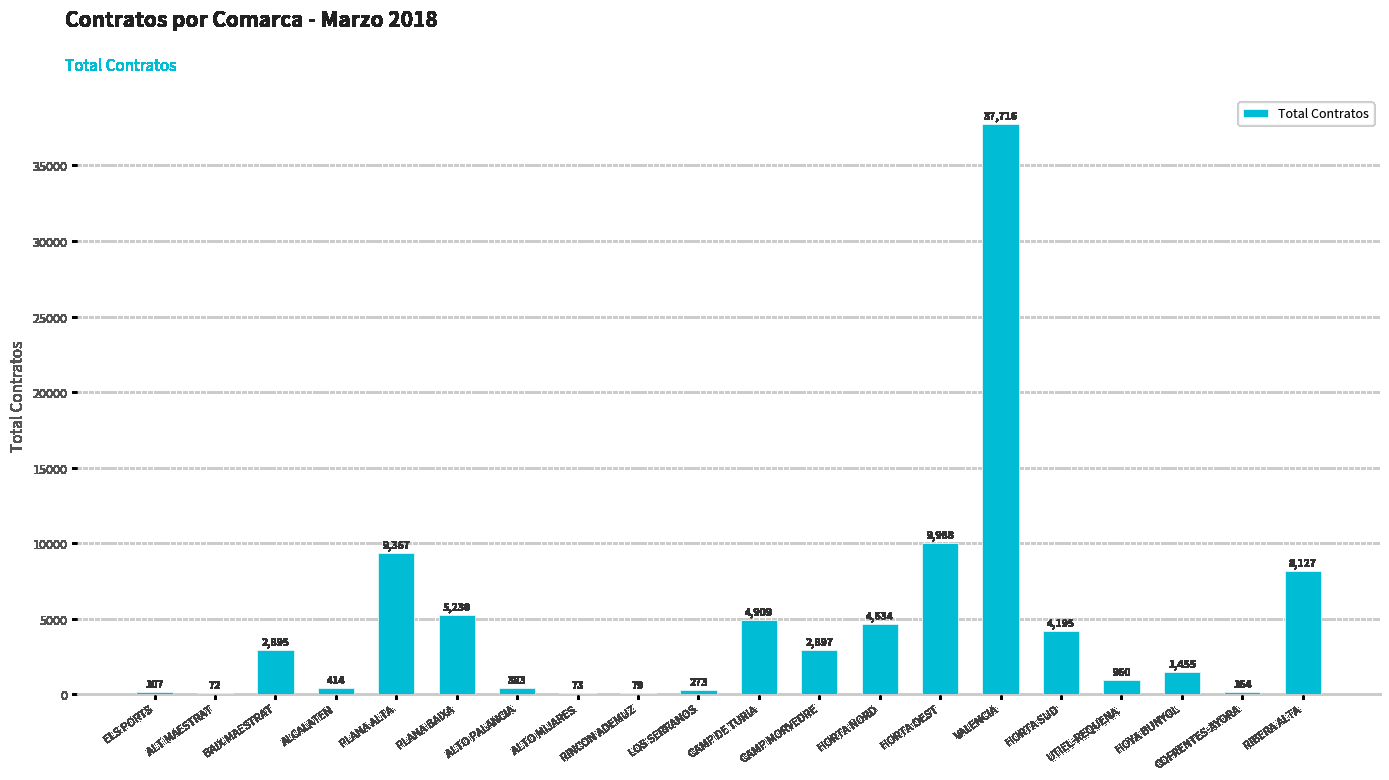

Which category has the highest value across all series?

VALENCIA